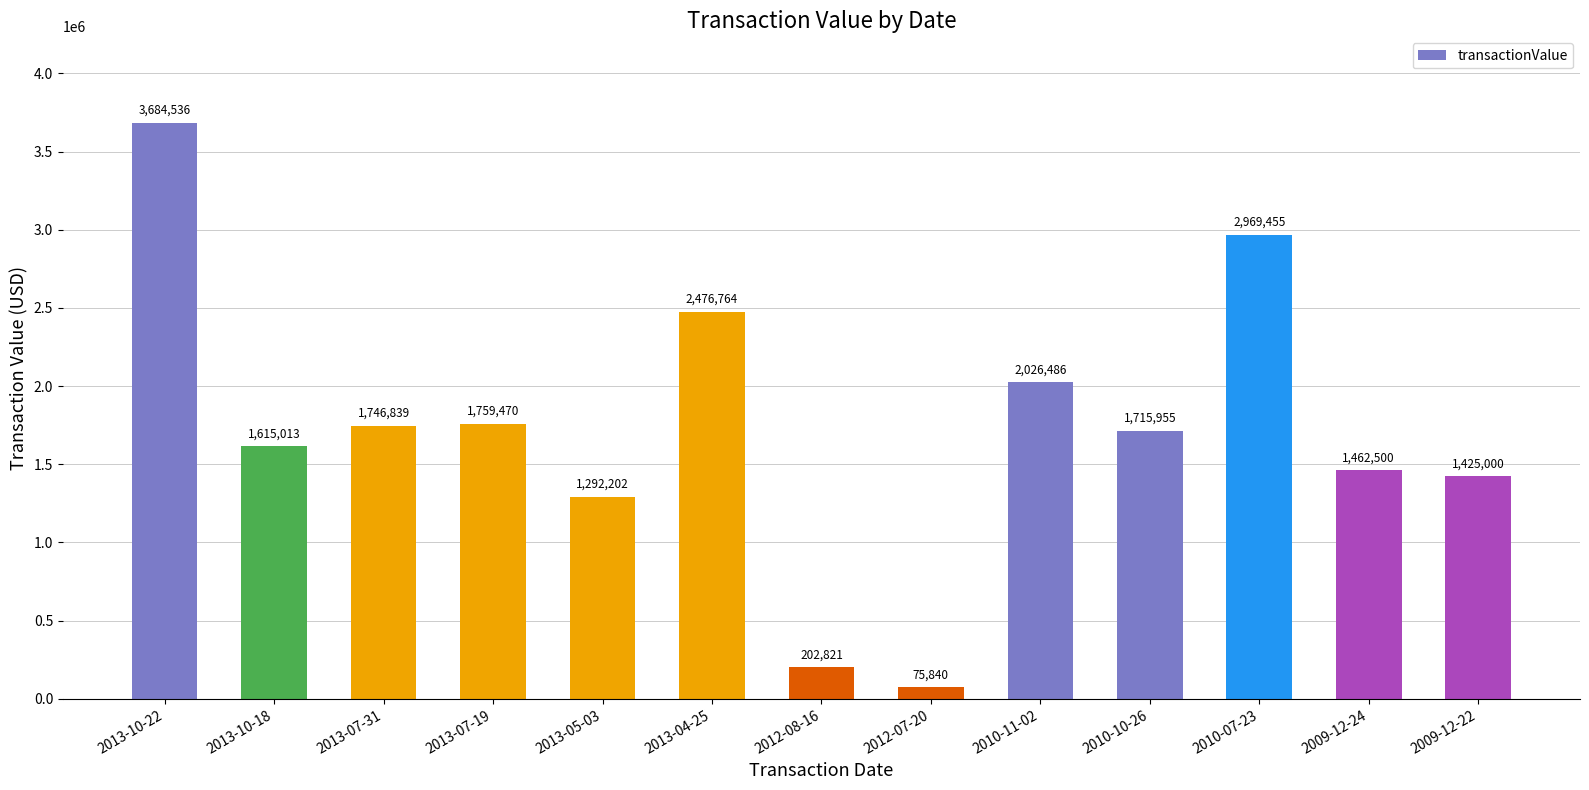

Approximately how many times larger is the value at 2013-10-22 compared to 2013-07-31?

2.1